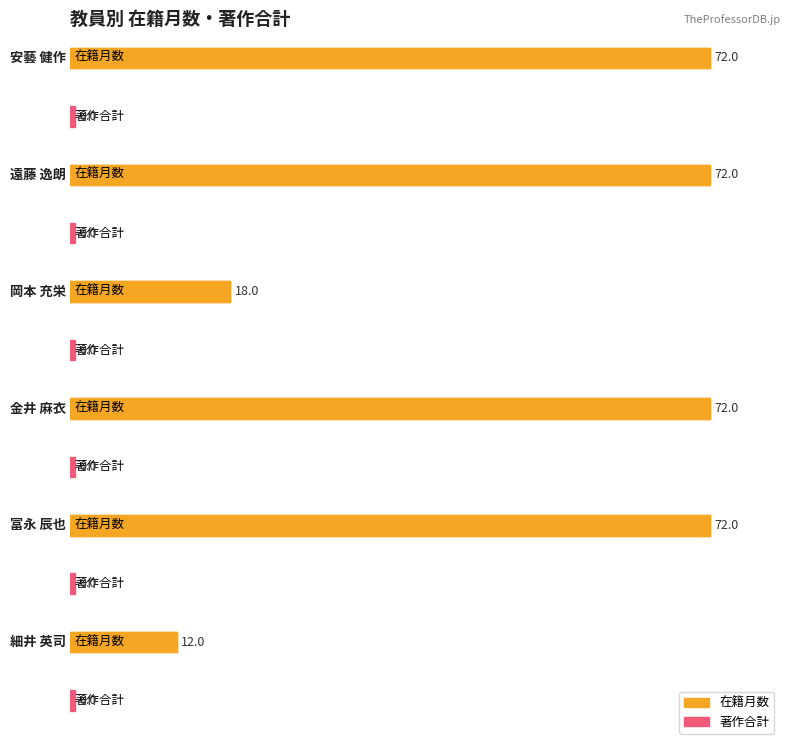

How many distinct data groups are displayed?

2